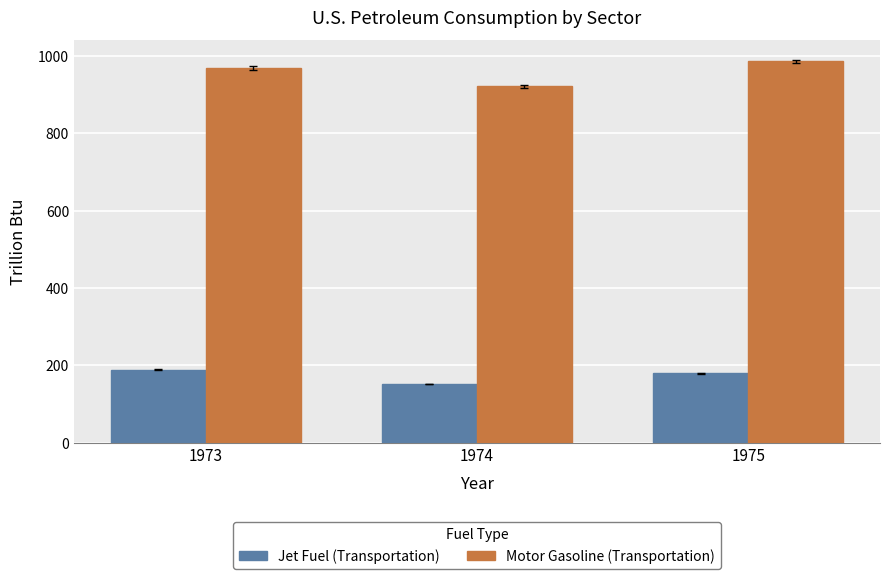

At which category does the chart reach its minimum across all series?

1974